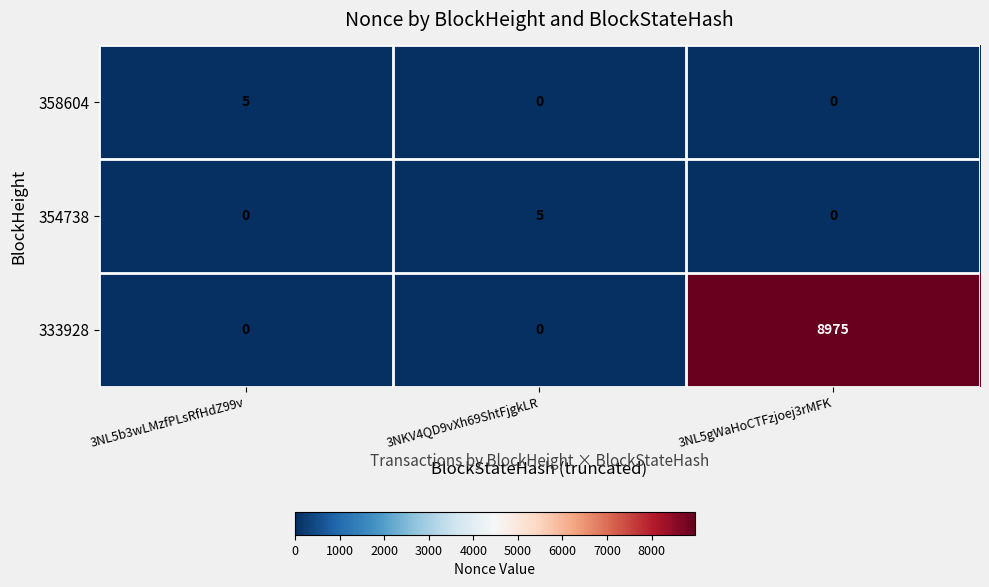

Which series has the largest range (max minus min)?

333928